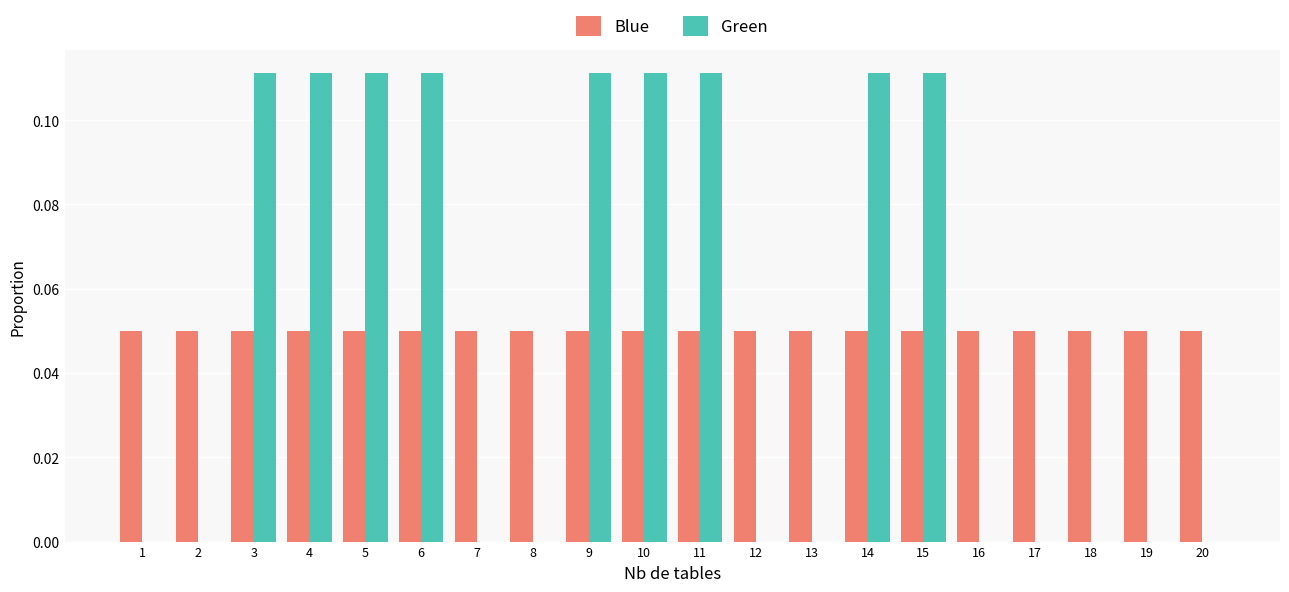

Are the bars horizontal?

No